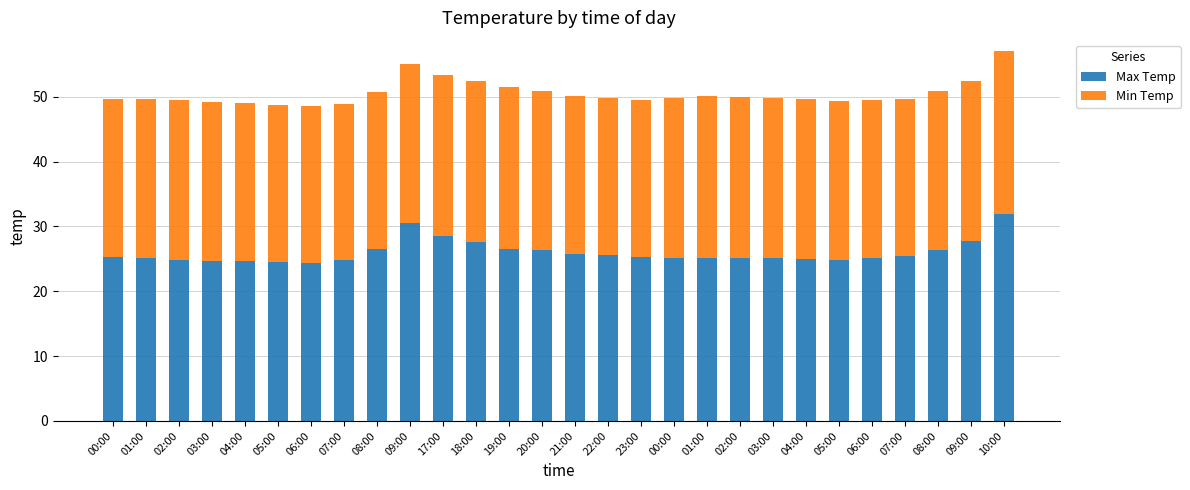

What are all the series names shown in the legend?

Max Temp, Min Temp